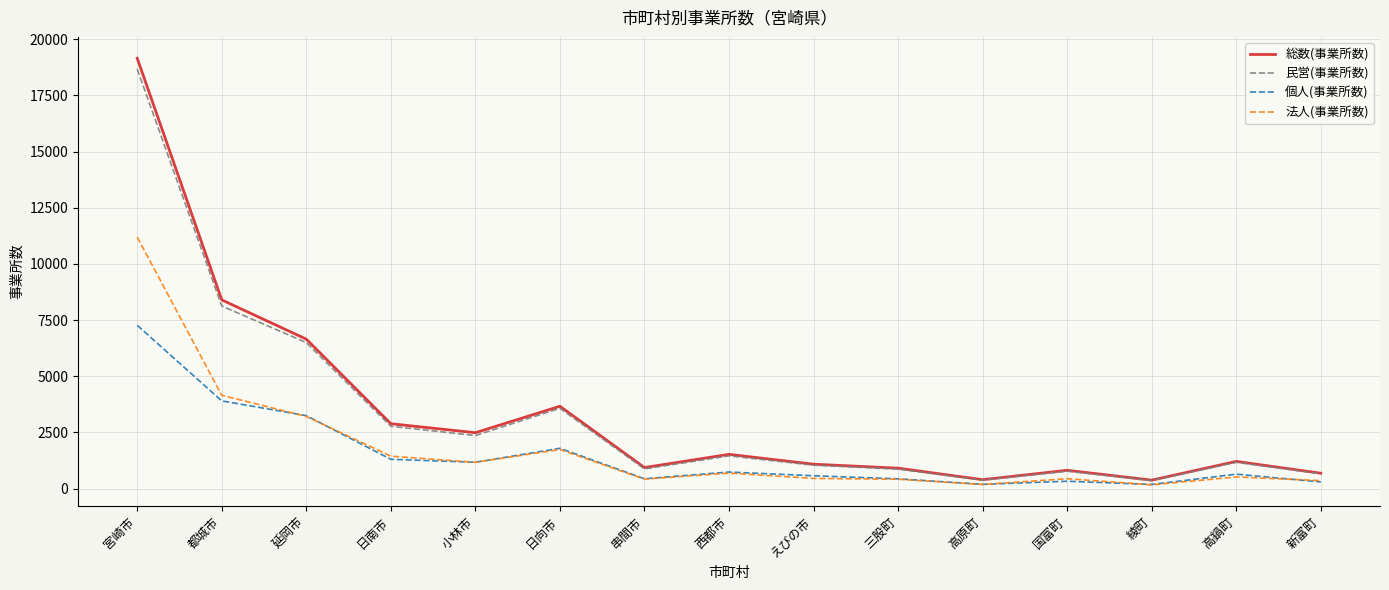

Between 小林市 and 高鍋町, which series saw the biggest shift?

総数(事業所数)